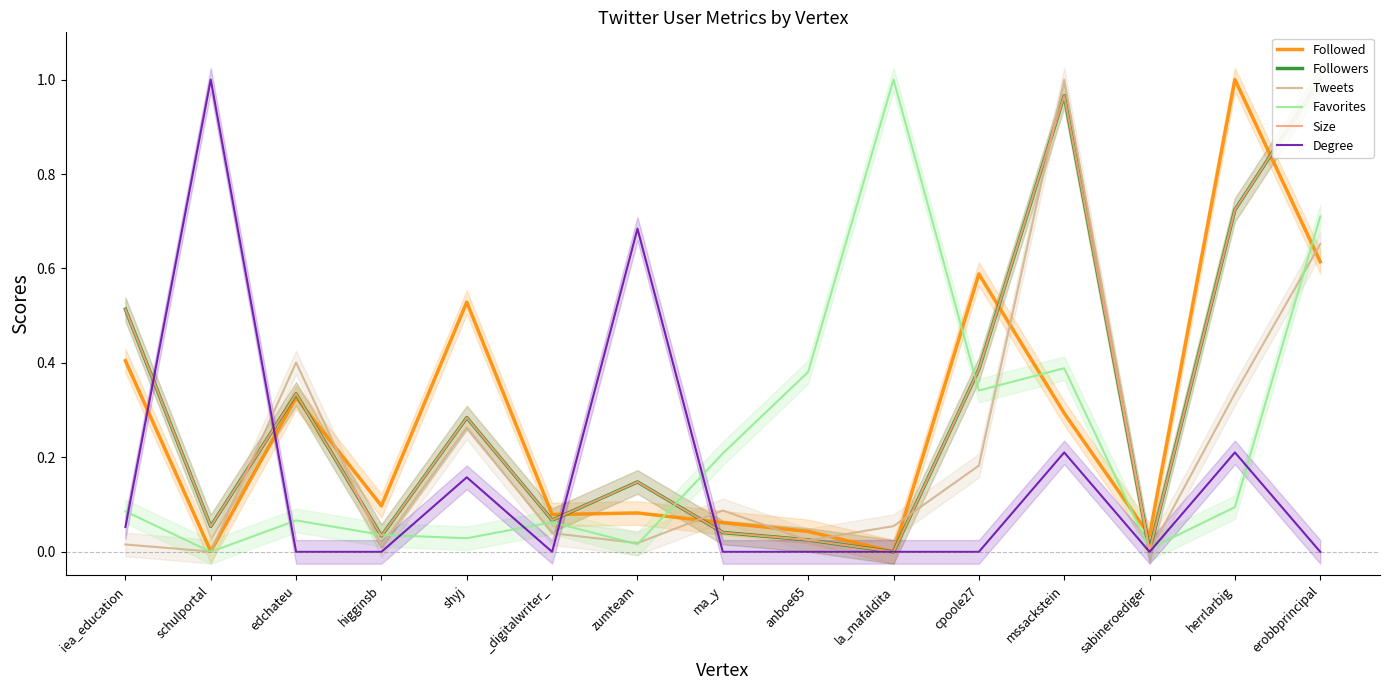

List the series in order of their peak value, highest first.

Followed, Followers, Tweets, Favorites, Size, Degree